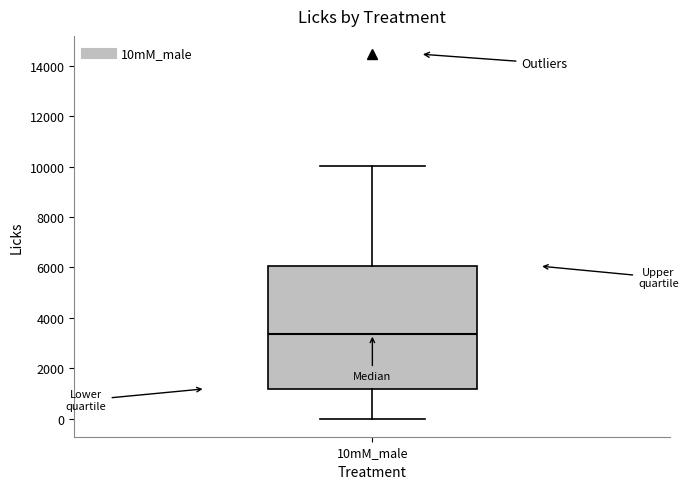

Where does the upper whisker of the box for 10mM_male end on the y-axis? The values are not printed on the chart, so give them approximately, as read against the axis.

10000